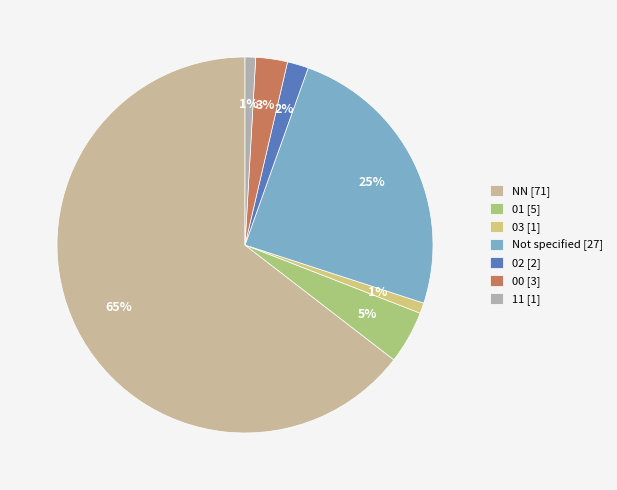

Count the number of slices in the pie.

7